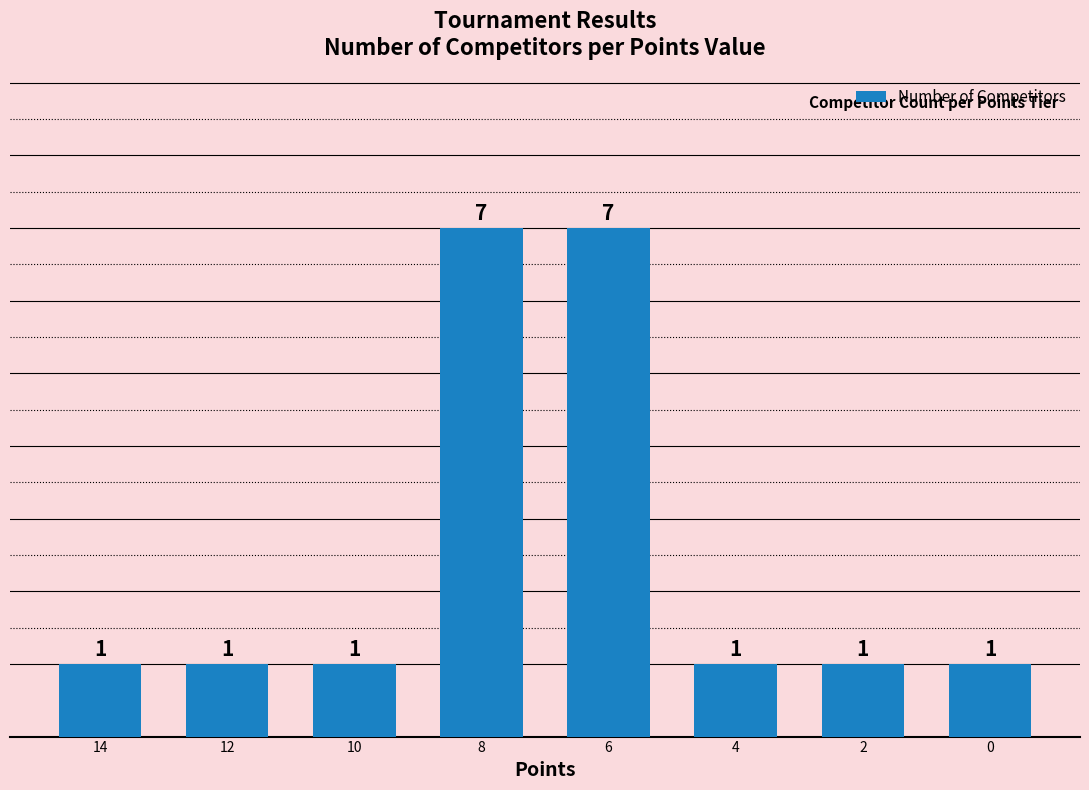

What is the value of the 5th bar from the left?

7